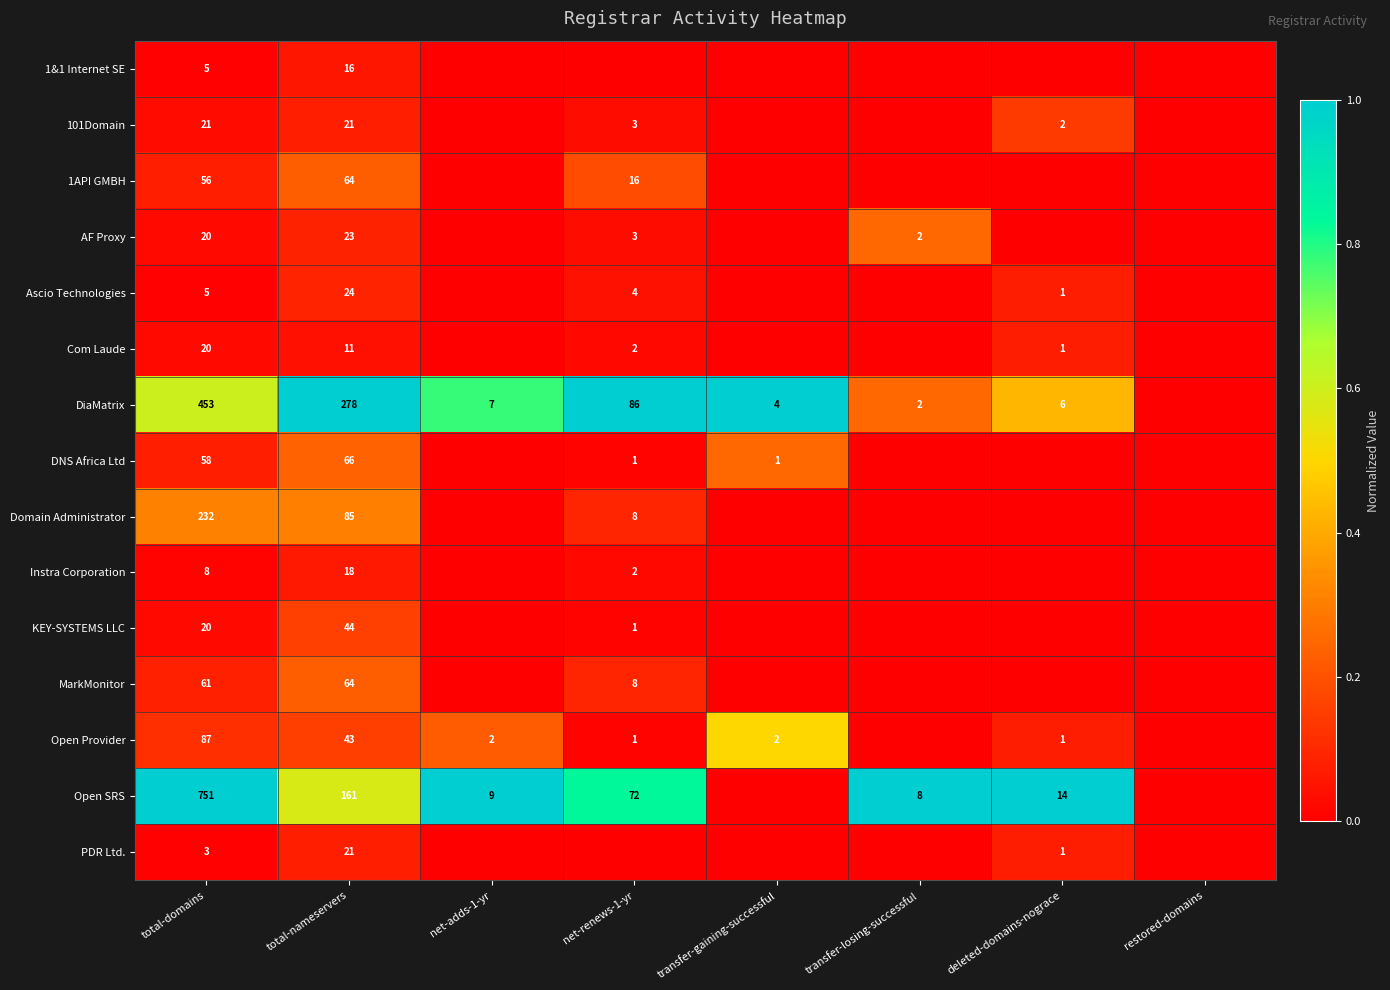

Is the value of Open SRS at total-domains greater than the value of 1&1 Internet SE at total-domains?

Yes